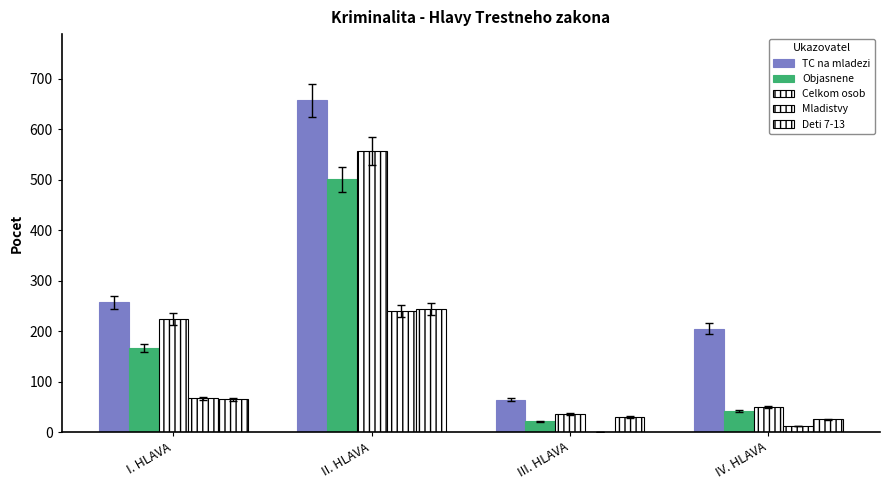

What is the difference between the maximum and second lowest values in the Celkom osob series?

506